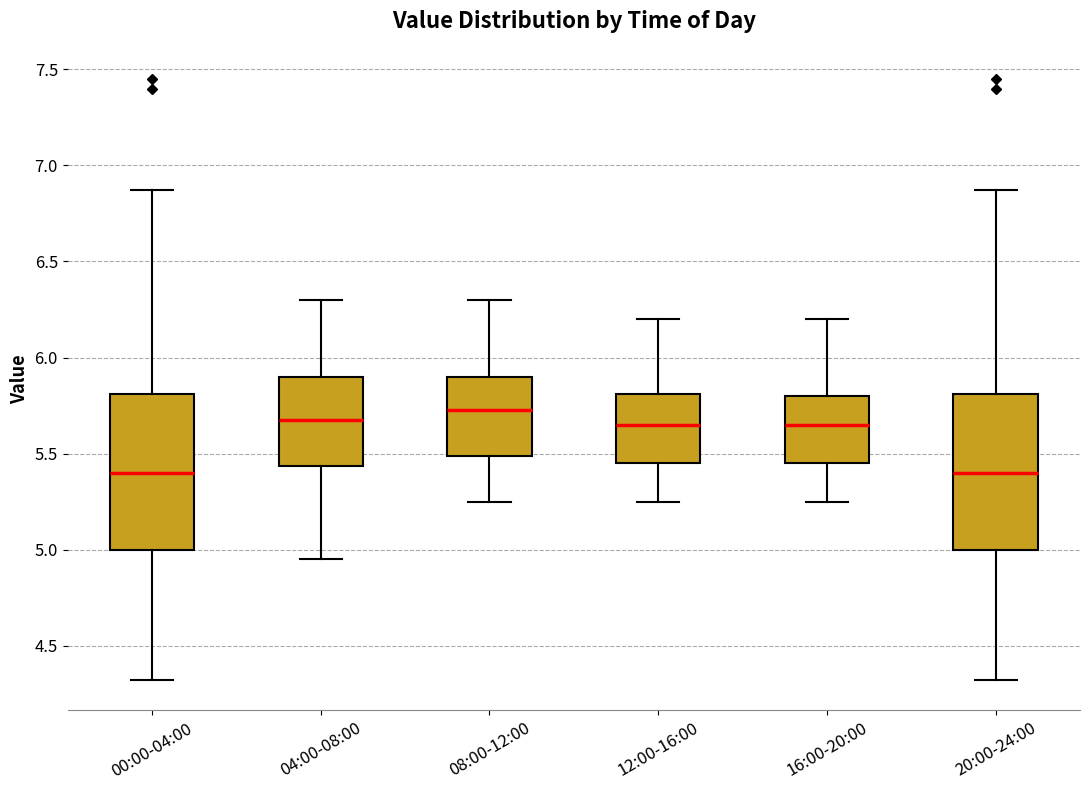

Reading left to right, read every box against the y-axis: the position of its median line, the range the box covers, and the ends of its whiskers. The values are not printed on the chart, so give them approximately, as read against the axis.

00:00-04:00: median 5.40, box 5.00 to 5.80, whiskers 4.30 to 6.85
04:00-08:00: median 5.70, box 5.45 to 5.90, whiskers 4.95 to 6.30
08:00-12:00: median 5.75, box 5.50 to 5.90, whiskers 5.25 to 6.30
12:00-16:00: median 5.65, box 5.45 to 5.80, whiskers 5.25 to 6.20
16:00-20:00: median 5.65, box 5.45 to 5.80, whiskers 5.25 to 6.20
20:00-24:00: median 5.40, box 5.00 to 5.80, whiskers 4.30 to 6.85